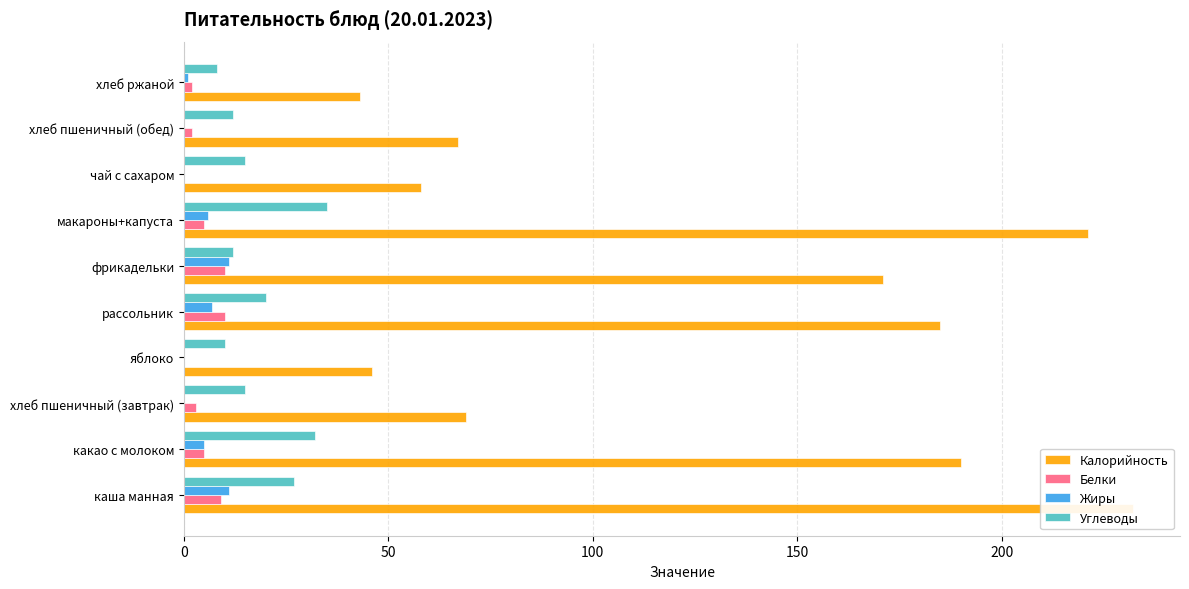

Reading left to right, list all the values displayed in this chart.

Калорийность: 232	190	69	46	185	171	221	58	67	43
Белки: 9	5	3	0	10	10	5	0	2	2
Жиры: 11	5	0	0	7	11	6	0	0	1
Углеводы: 27	32	15	10	20	12	35	15	12	8